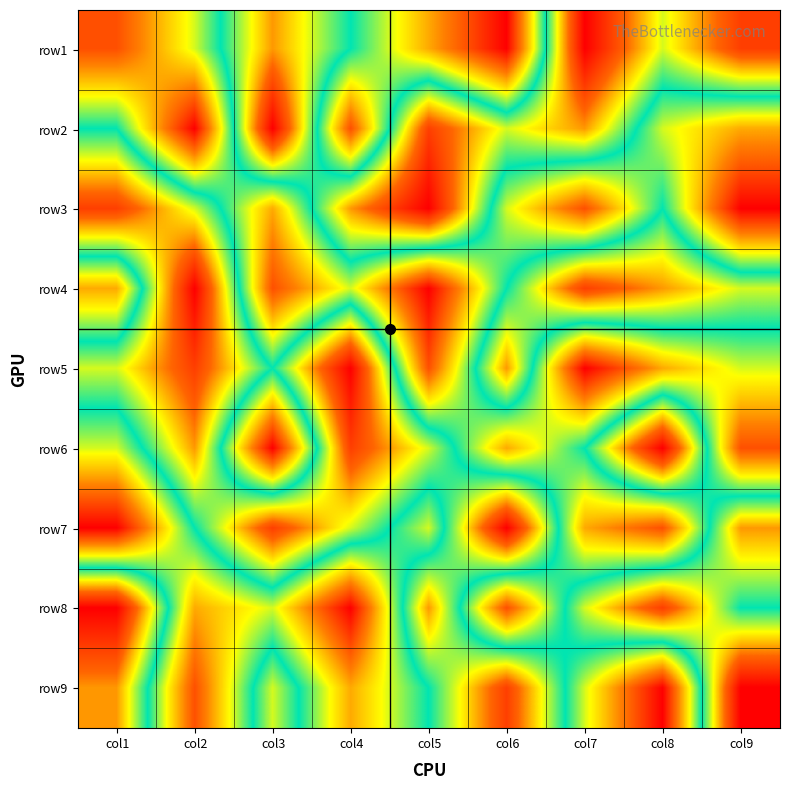

At how many categories does at least one series exceed 7?

9